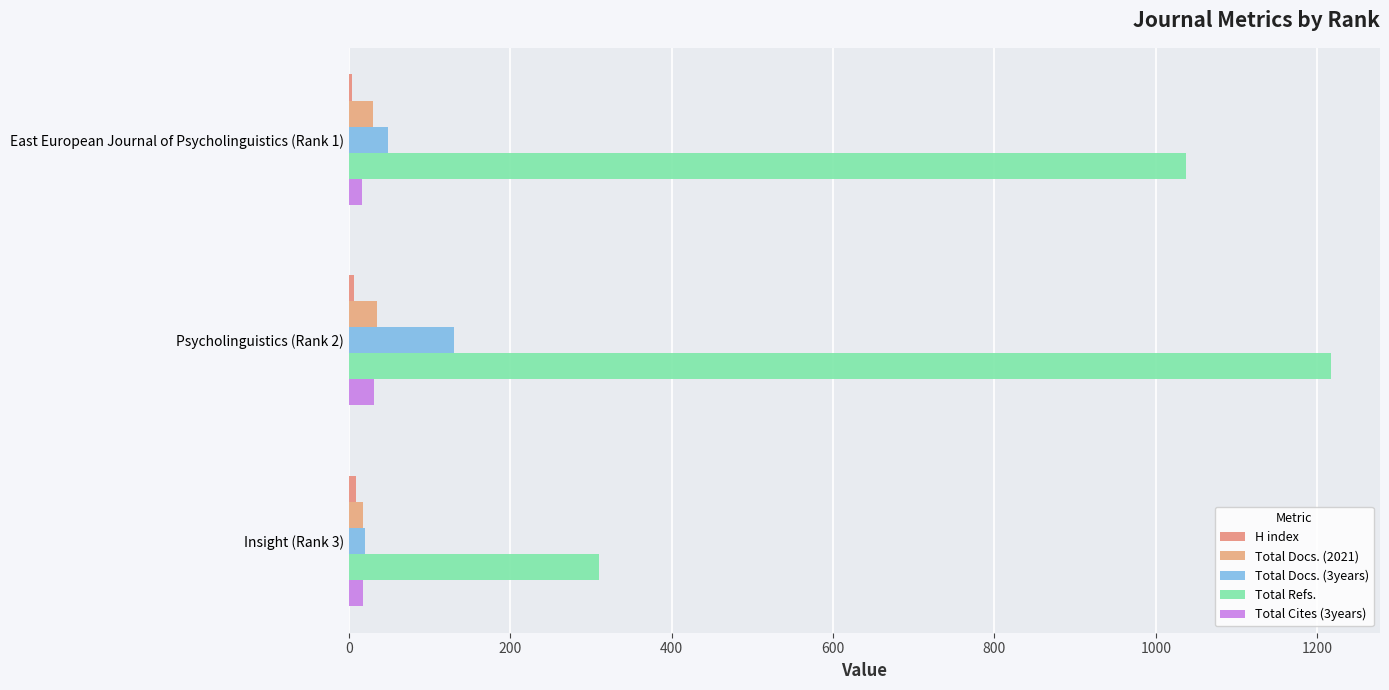

How many data points in Total Cites (3years) are less than 18?

1